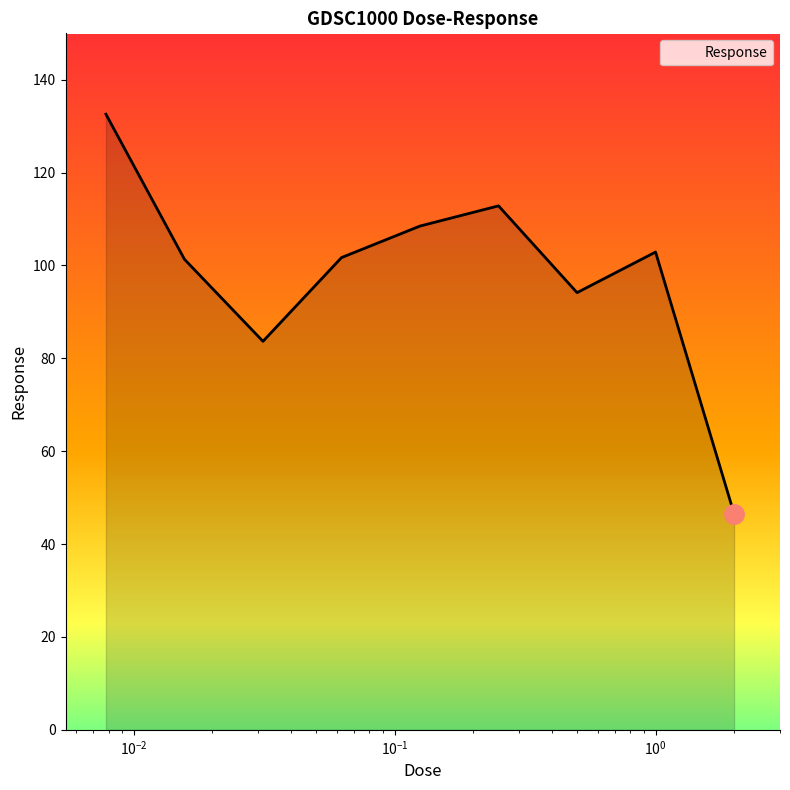

What is the difference between the maximum and minimum values?

86.0